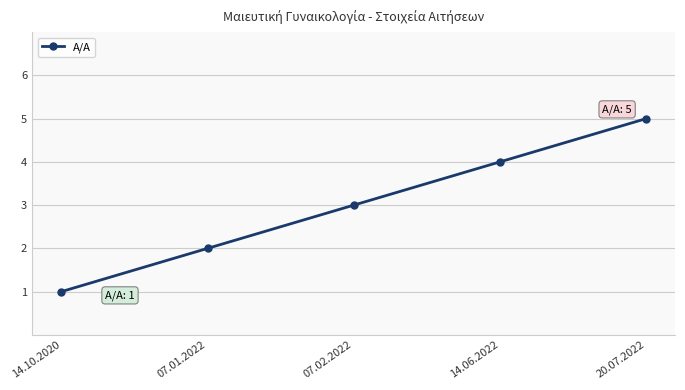

What is the smallest value displayed?

1